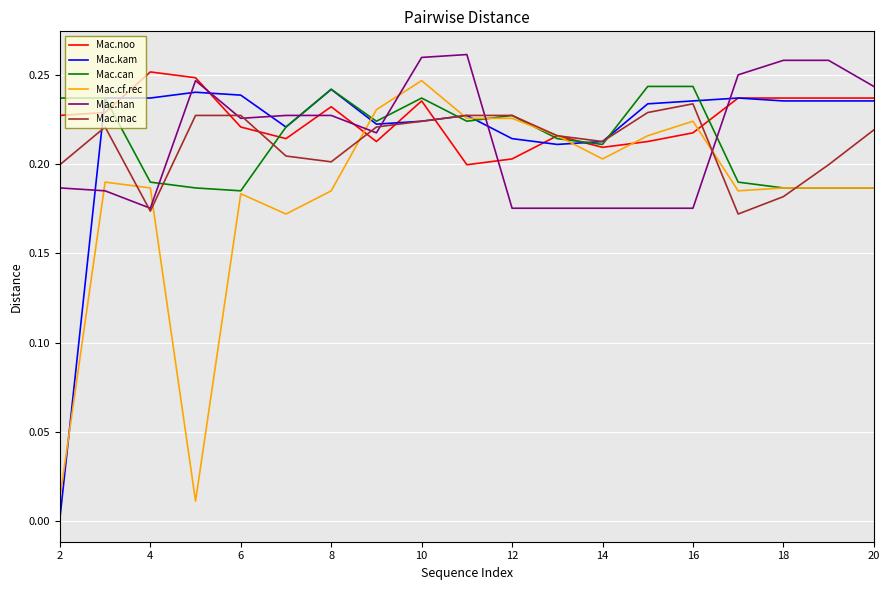

What are all the series names shown in the legend?

Mac.noo, Mac.kam, Mac.can, Mac.cf.rec, Mac.han, Mac.mac